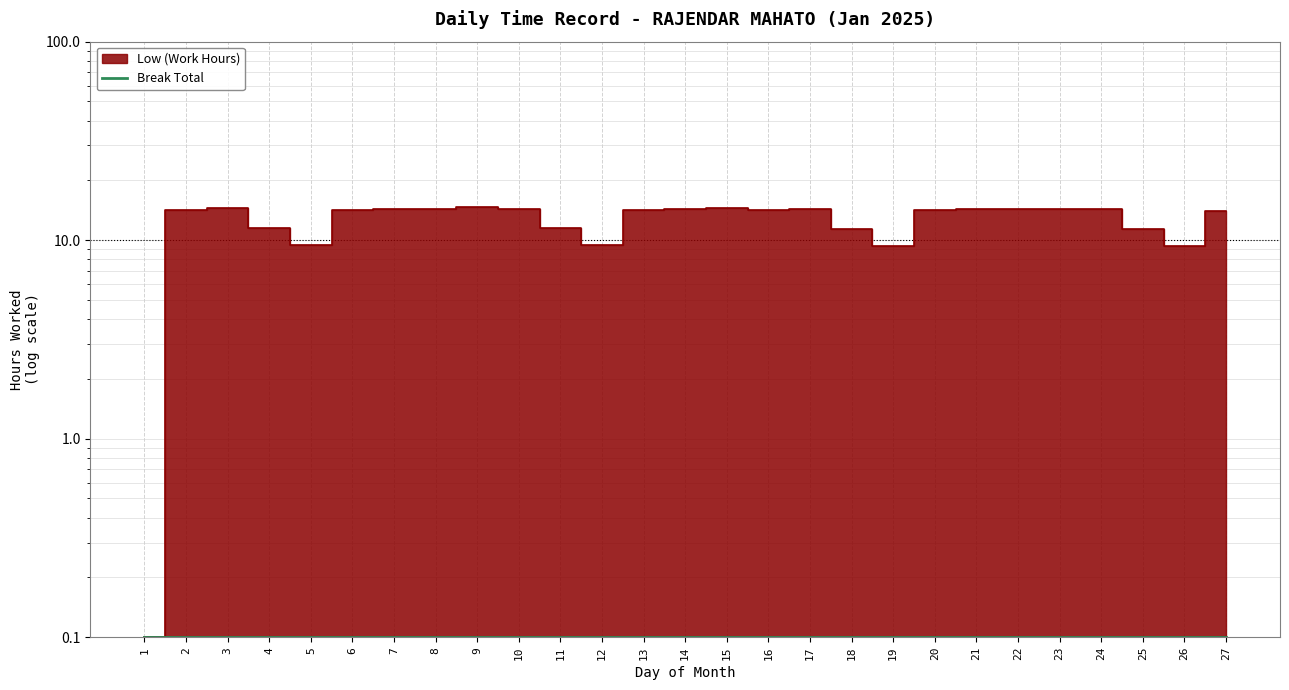

What is the smallest value displayed?

0.1